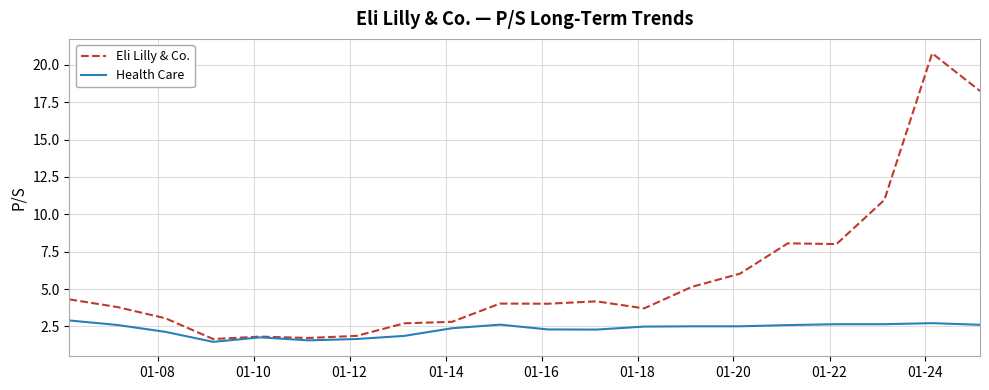

What is the difference between the maximum and minimum values in the Eli Lilly & Co. series?

19.1